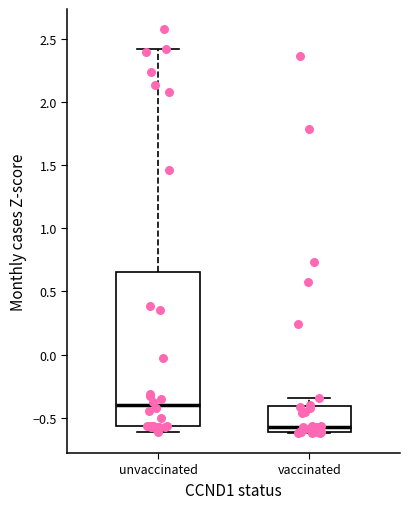

Reading left to right, read every box against the y-axis: the position of its median line, the range the box covers, and the ends of its whiskers. The values are not printed on the chart, so give them approximately, as read against the axis.

unvaccinated: median -0.40, box -0.55 to 0.65, whiskers -0.60 to 2.40
vaccinated: median -0.55, box -0.60 to -0.40, whiskers -0.60 to -0.35